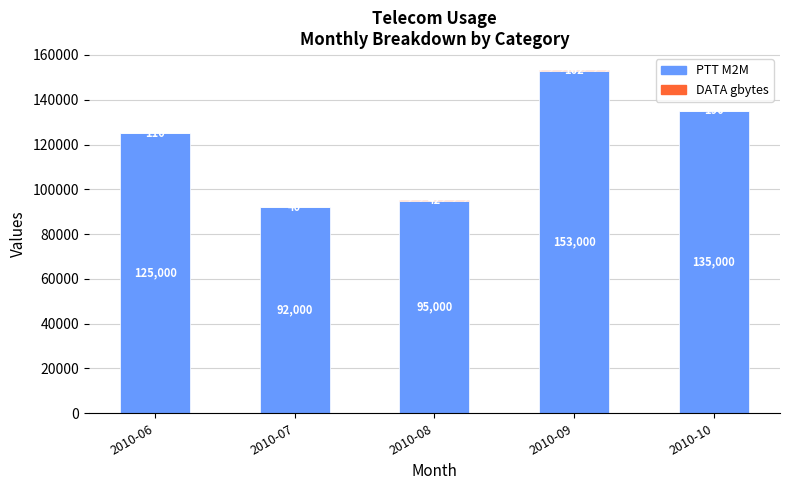

What is the total value across all series at 2010-07?

92040